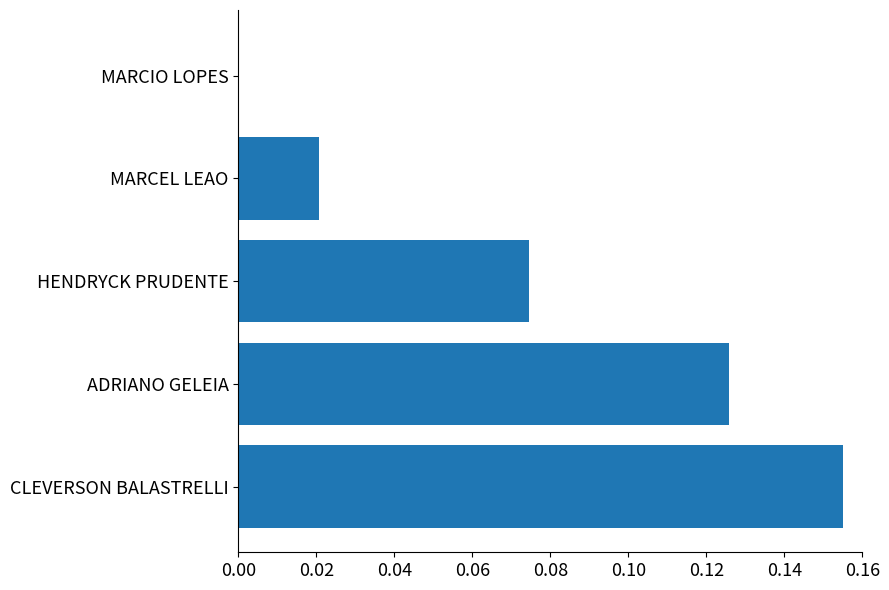

The chart shows a value of 0.0 at MARCIO LOPES. True or false?

True